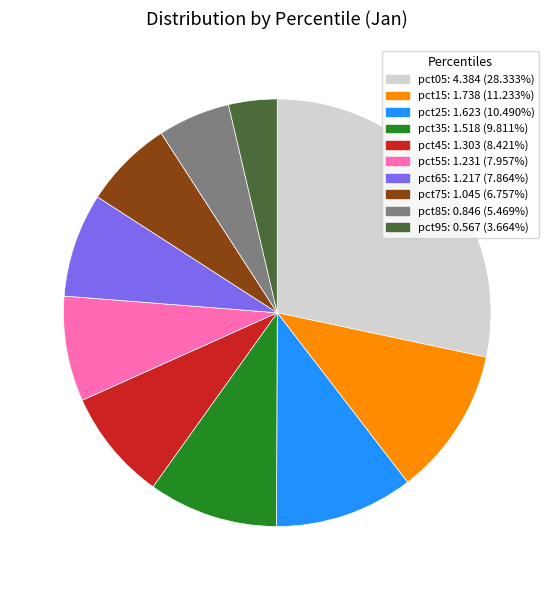

Is there any slice that represents more than half of the pie?

No